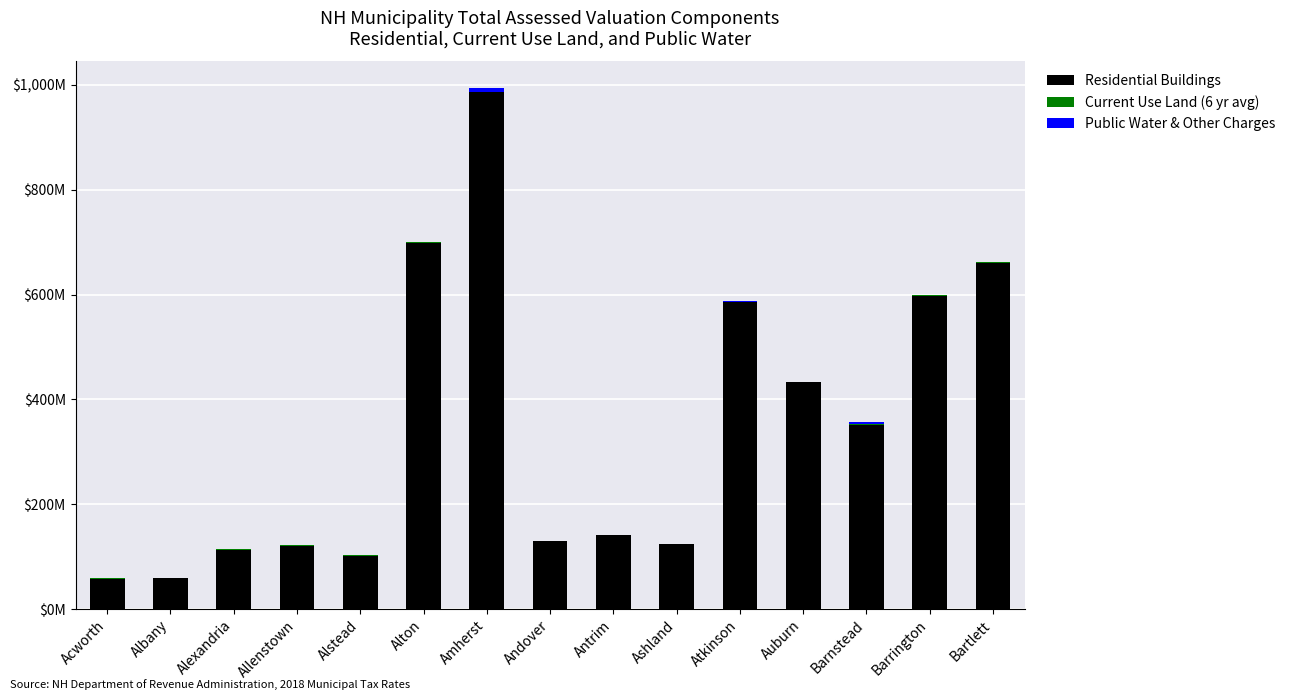

Which series has the largest range (max minus min)?

Residential Buildings